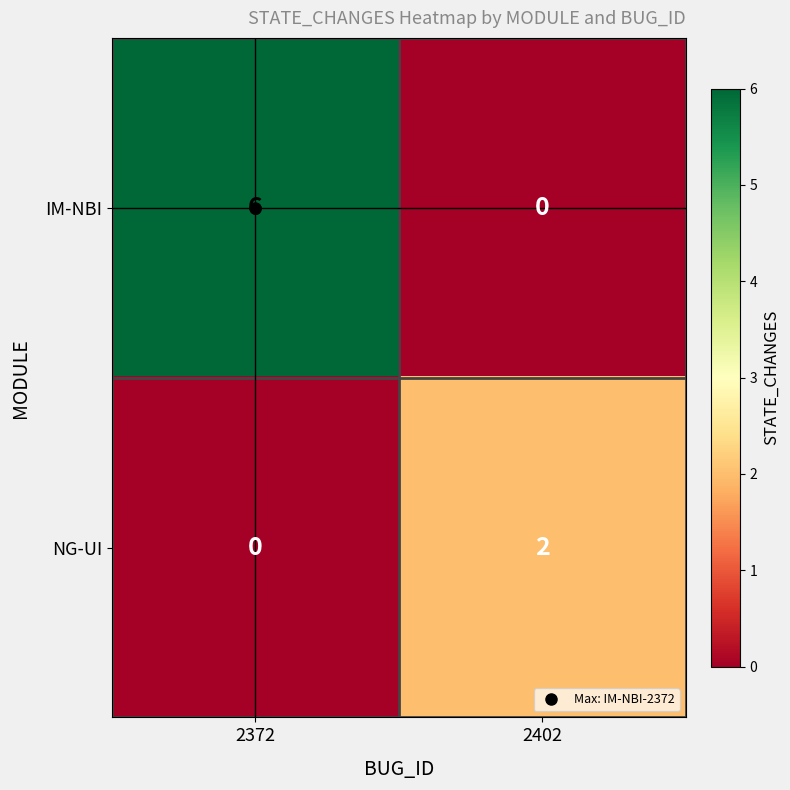

Count the number of data series in this chart.

2